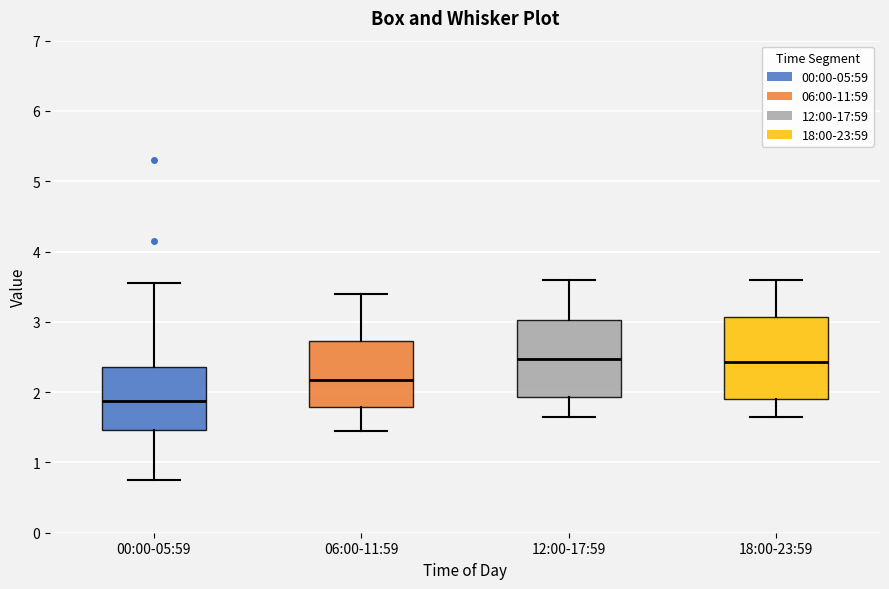

Where does the median line of the box for 12:00-17:59 sit on the y-axis? The values are not printed on the chart, so give them approximately, as read against the axis.

2.5